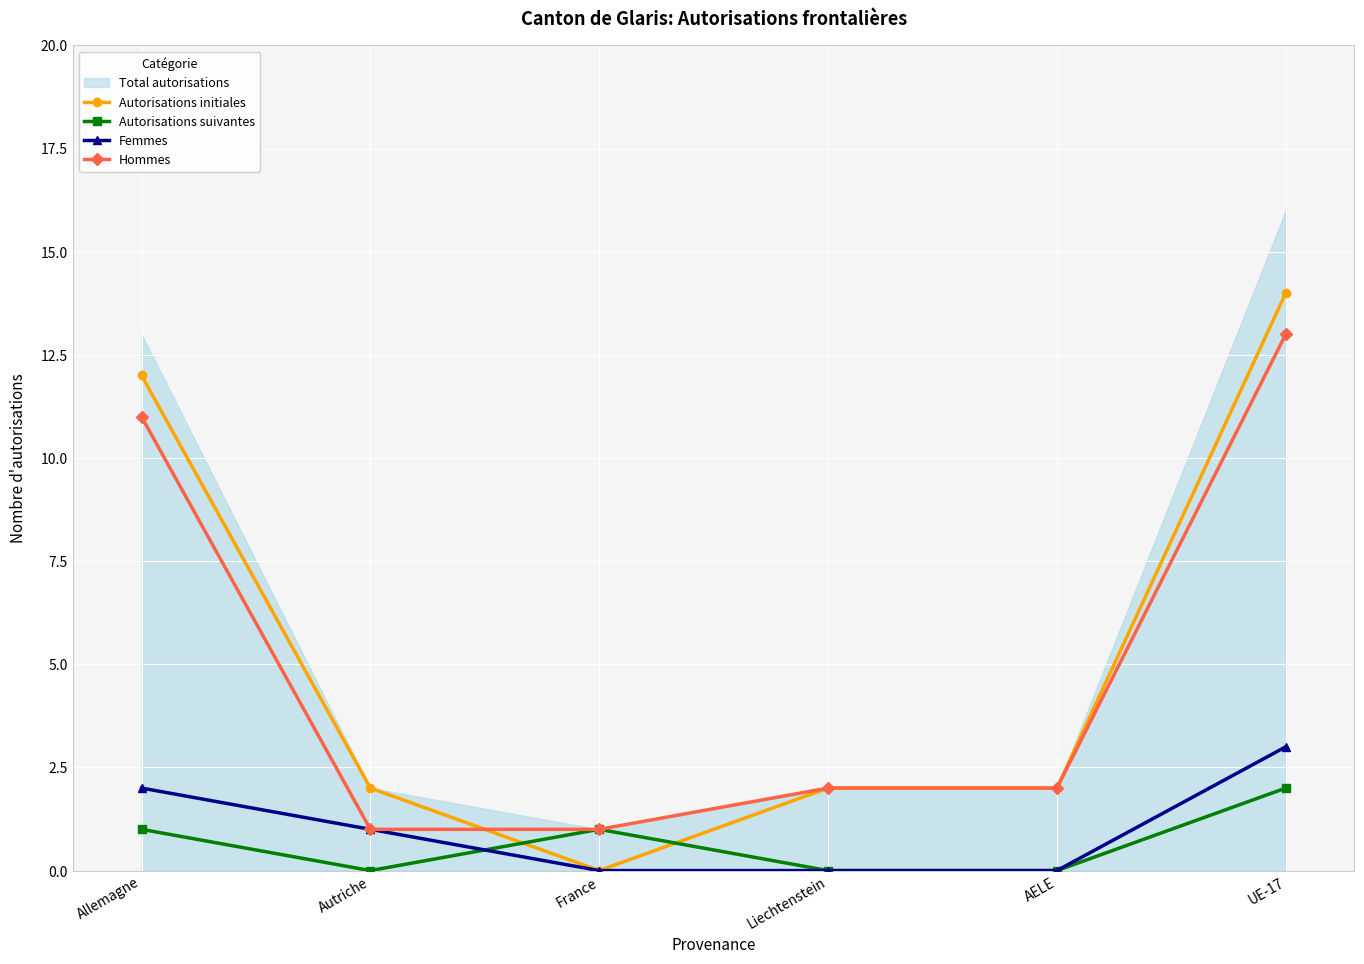

What is the difference between the maximum and second lowest values in the Autorisations suivantes series?

2